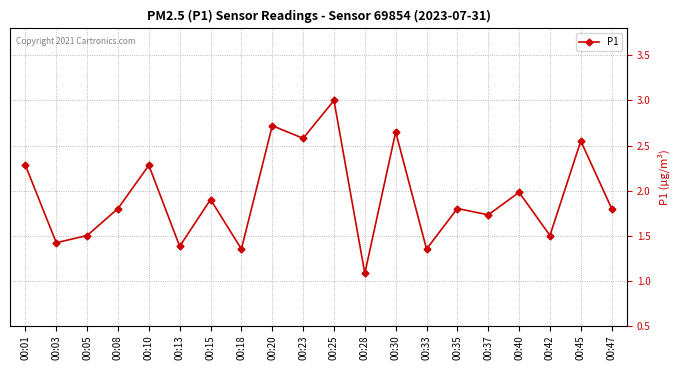

At which category does the chart reach its peak across all series?

00:25